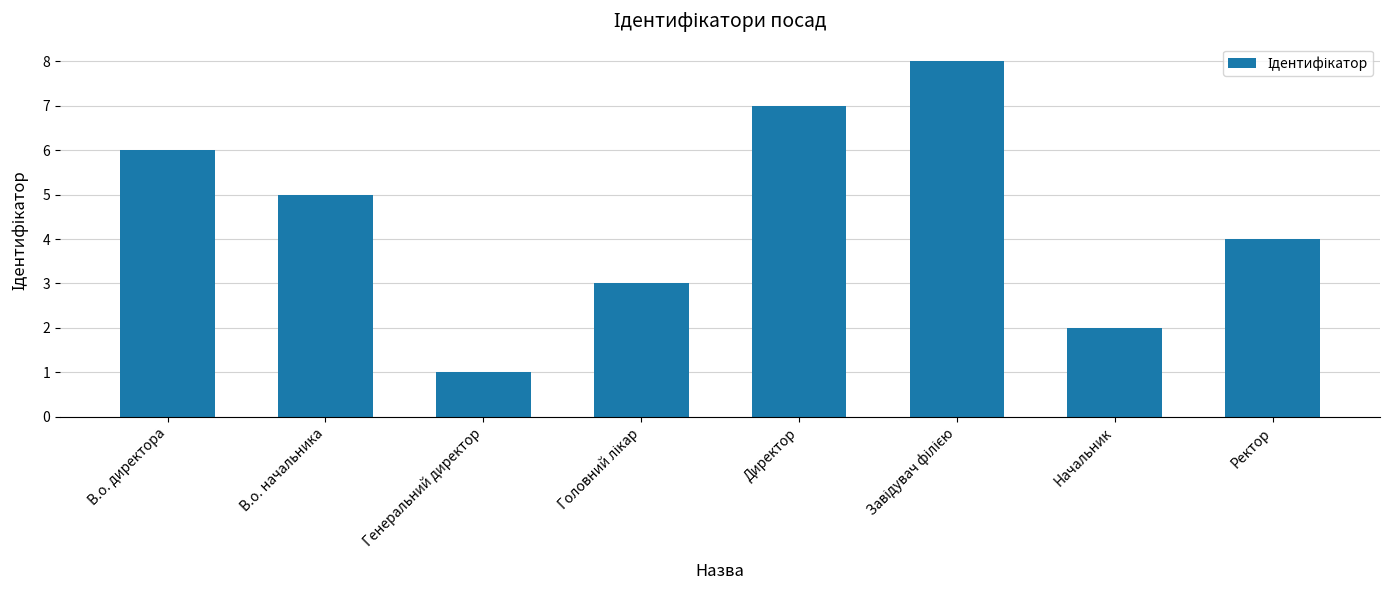

Reading left to right, extract all data points from this chart.

6	5	1	3	7	8	2	4